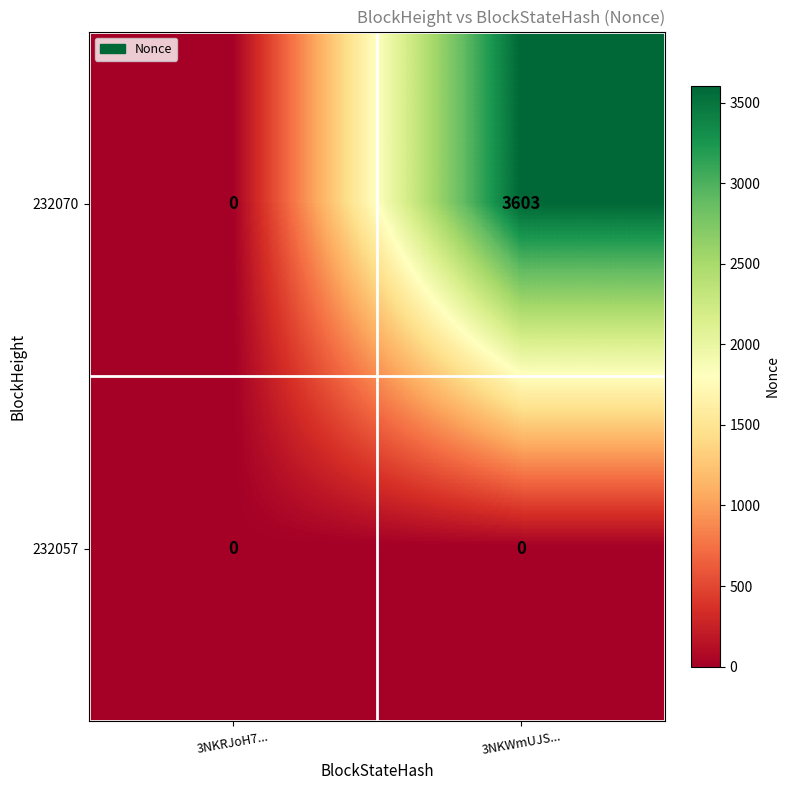

Which series has the largest total across all categories?

232070